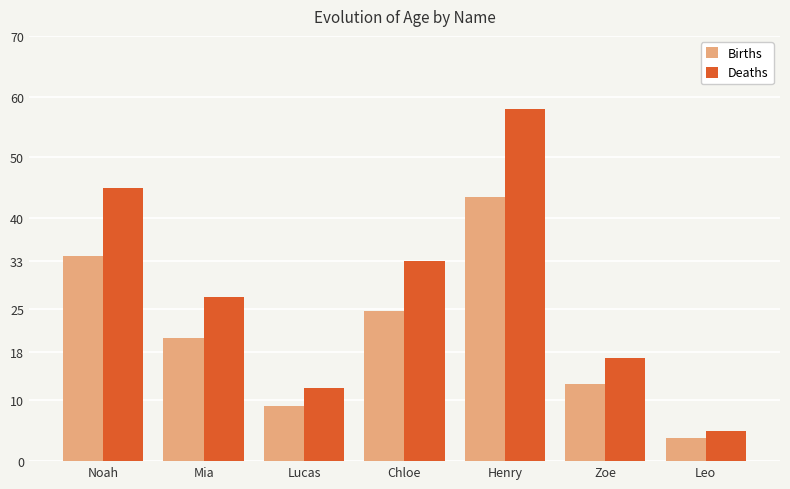

How many groups of bars are there?

7